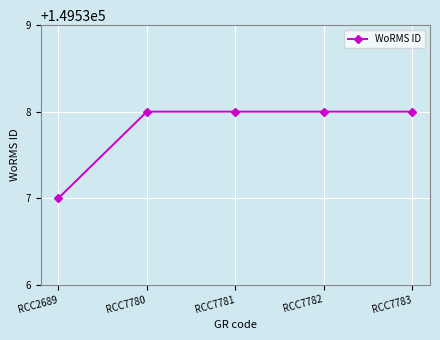

How many categories are shown in the chart?

5